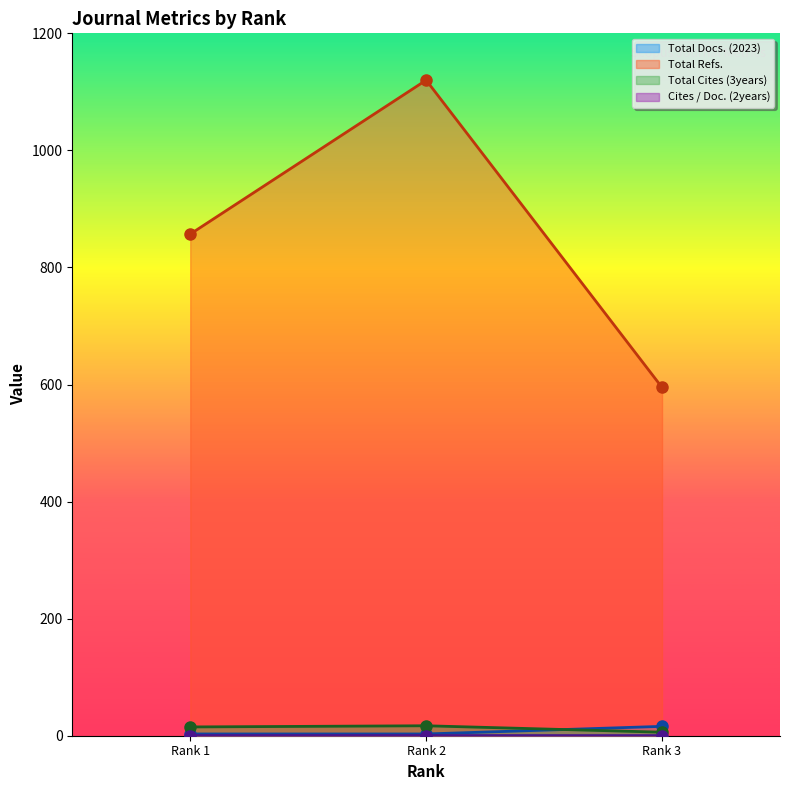

Does the chart display data point markers on the line(s)?

Yes